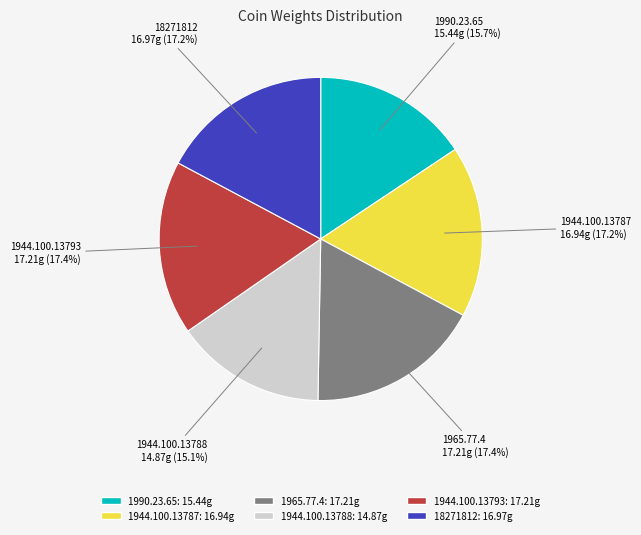

How many slices are in this pie chart?

6